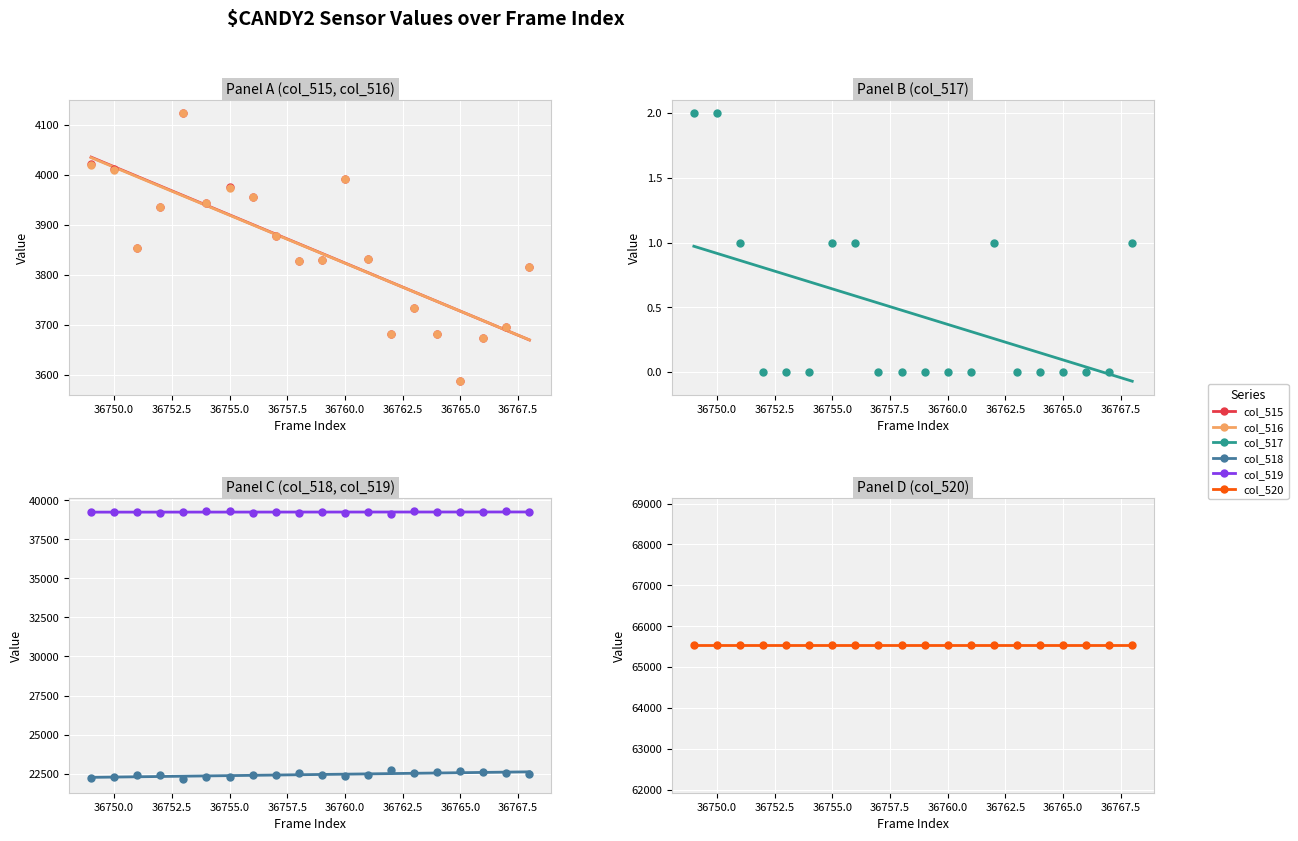

Which series has the largest Y range (max minus min)?

col_518